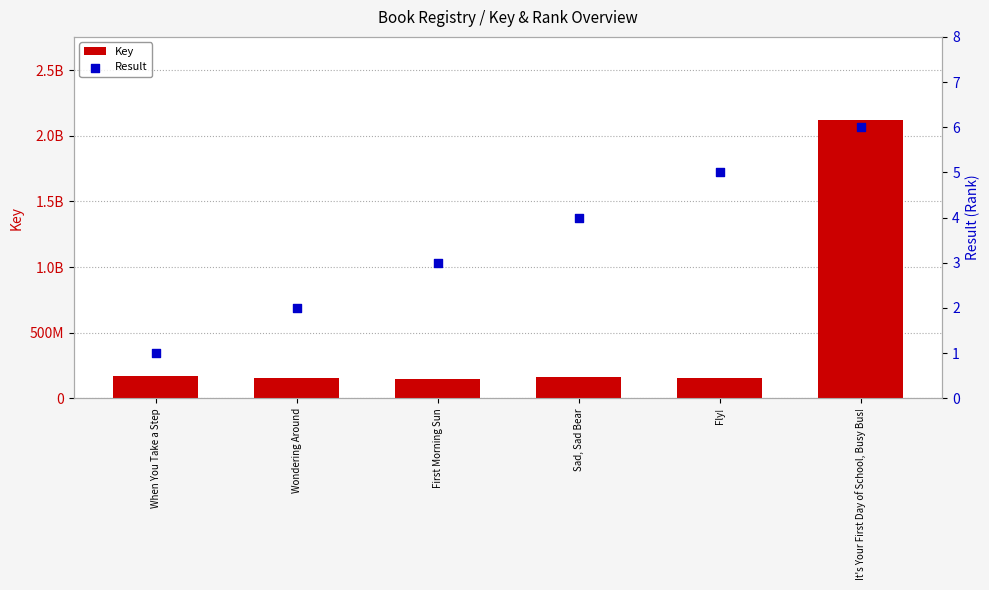

Which series has the largest total across all categories?

Key